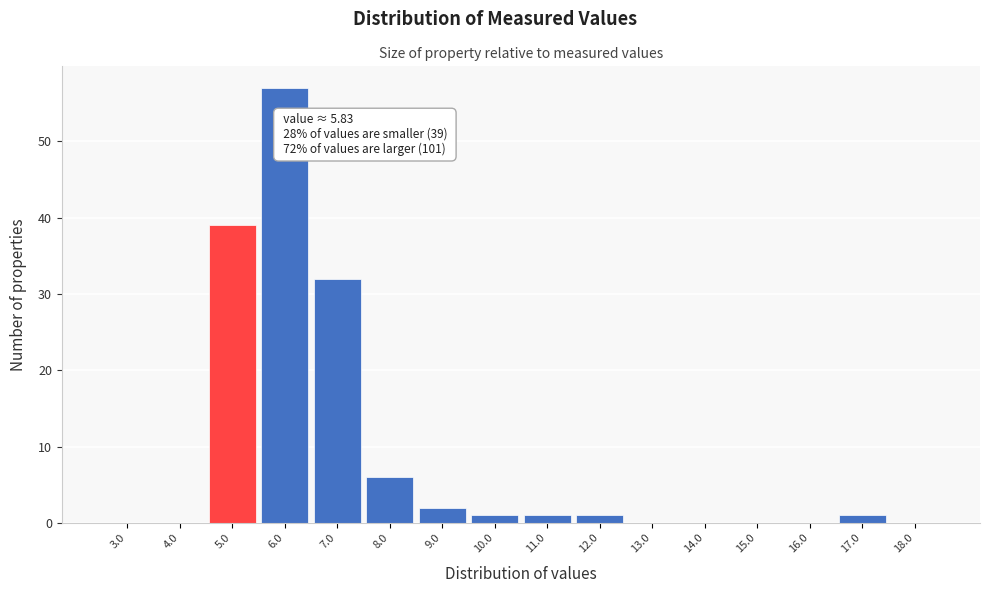

Reading left to right, list all the values displayed in this chart.

3.0=0	4.0=0	5.0=39	6.0=57	7.0=32	8.0=6	9.0=2	10.0=1	11.0=1	12.0=1	13.0=0	14.0=0	15.0=0	16.0=0	17.0=1	18.0=0